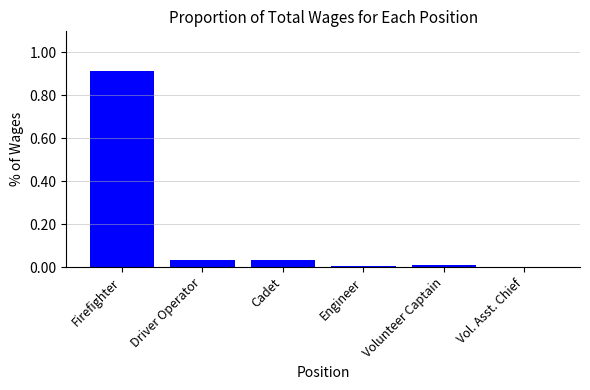

At which category does the chart reach its peak across all series?

Firefighter